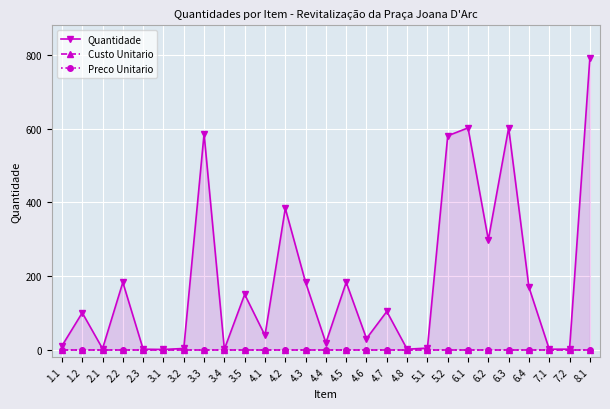

What is the difference between the maximum and minimum values in the Quantidade series?

791.8